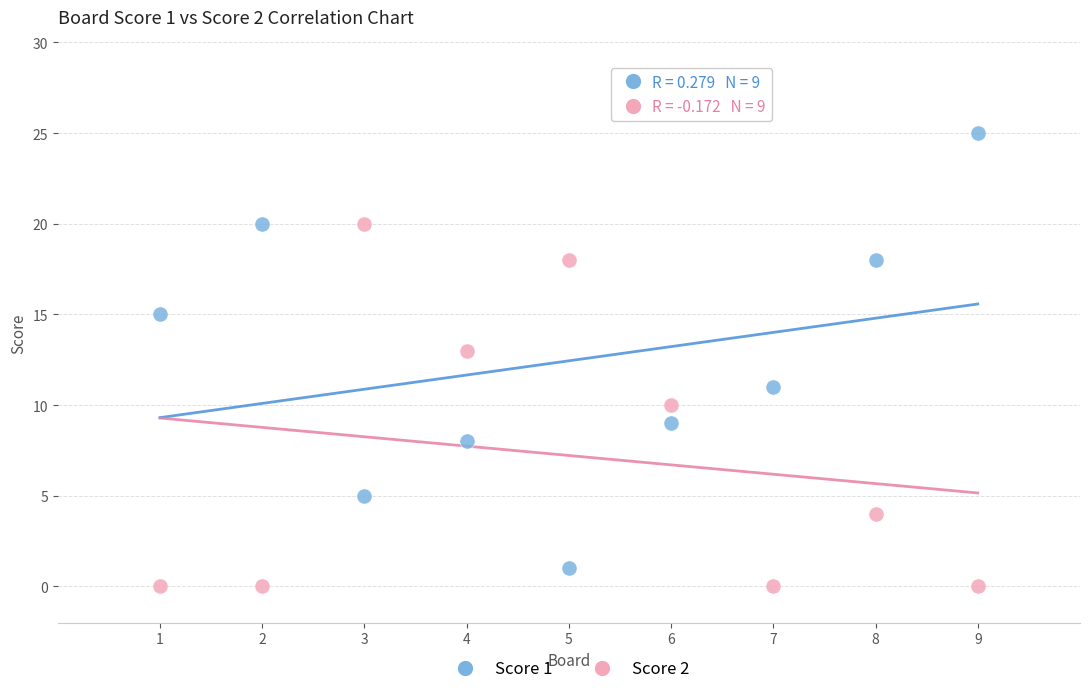

Across all data points, what is the range of X values (max minus min)?

8